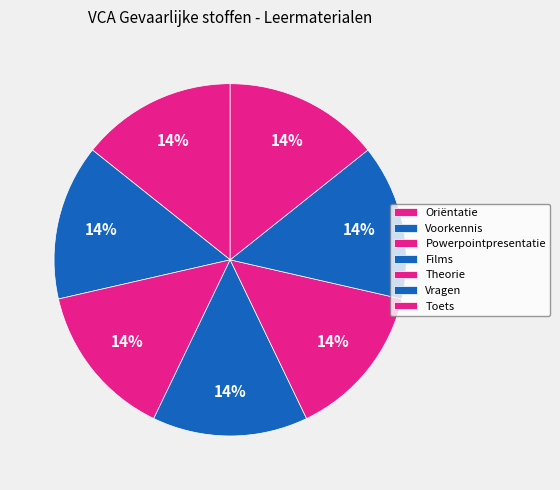

Rank the categories by value from lowest to highest.

Oriëntatie, Voorkennis, Powerpointpresentatie, Films, Theorie, Vragen, Toets